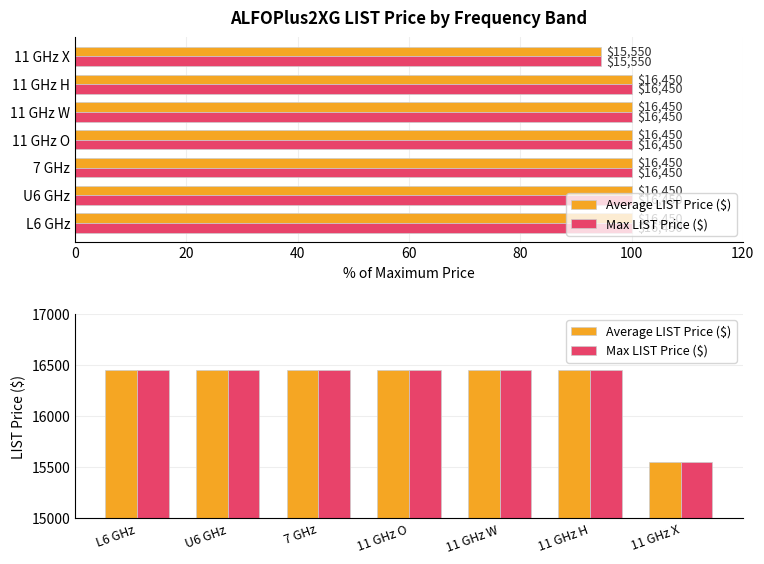

Which series has the widest spread of values?

Average LIST Price ($)